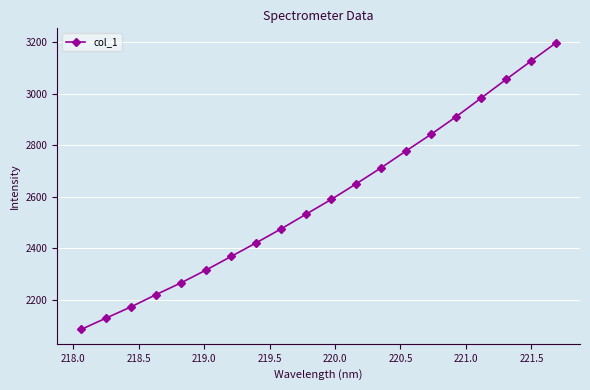

What is the sum of all values?

51831.5